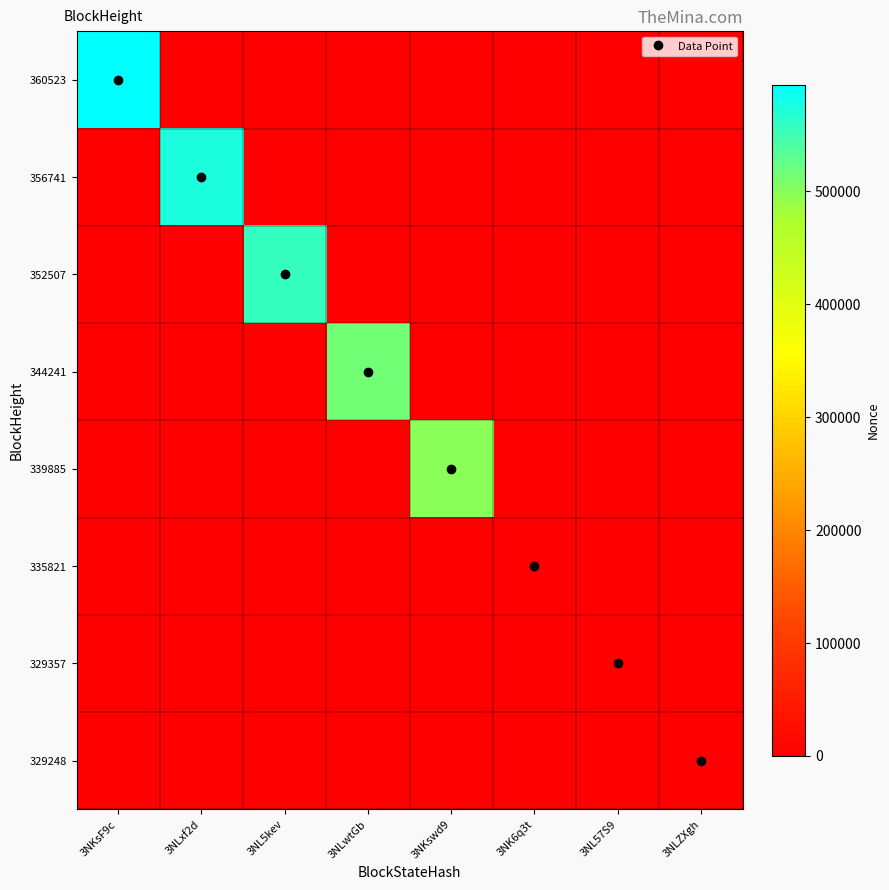

Reading left to right, list all the values displayed in this chart.

360523: 3NKsF9c=594216	3NLxf2d=0	3NL5kev=0	3NLwtGb=0	3NKswd9=0	3NK6q3t=0	3NL57S9=0	3NLZXgh=0
356741: 3NKsF9c=0	3NLxf2d=575288	3NL5kev=0	3NLwtGb=0	3NKswd9=0	3NK6q3t=0	3NL57S9=0	3NLZXgh=0
352507: 3NKsF9c=0	3NLxf2d=0	3NL5kev=557767	3NLwtGb=0	3NKswd9=0	3NK6q3t=0	3NL57S9=0	3NLZXgh=0
344241: 3NKsF9c=0	3NLxf2d=0	3NL5kev=0	3NLwtGb=515726	3NKswd9=0	3NK6q3t=0	3NL57S9=0	3NLZXgh=0
339885: 3NKsF9c=0	3NLxf2d=0	3NL5kev=0	3NLwtGb=0	3NKswd9=498549	3NK6q3t=0	3NL57S9=0	3NLZXgh=0
335821: 3NKsF9c=0	3NLxf2d=0	3NL5kev=0	3NLwtGb=0	3NKswd9=0	3NK6q3t=1	3NL57S9=0	3NLZXgh=0
329357: 3NKsF9c=0	3NLxf2d=0	3NL5kev=0	3NLwtGb=0	3NKswd9=0	3NK6q3t=0	3NL57S9=0	3NLZXgh=0
329248: 3NKsF9c=0	3NLxf2d=0	3NL5kev=0	3NLwtGb=0	3NKswd9=0	3NK6q3t=0	3NL57S9=0	3NLZXgh=793